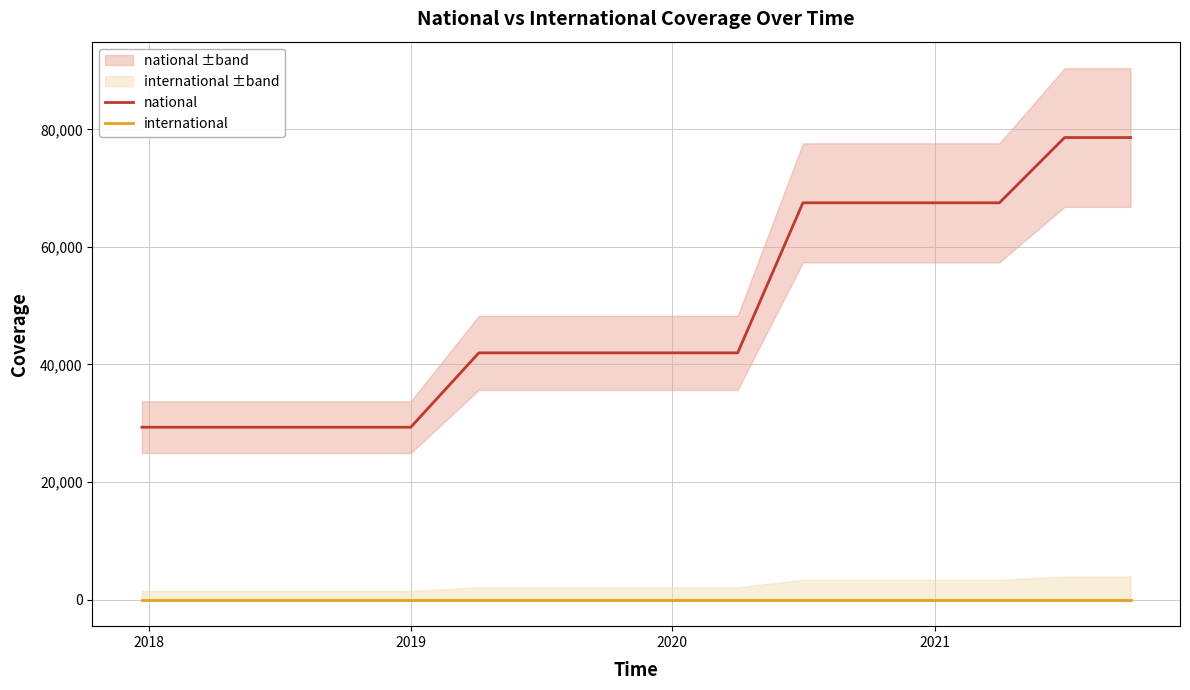

What is the value of the national point at the 15th from the left?

78607